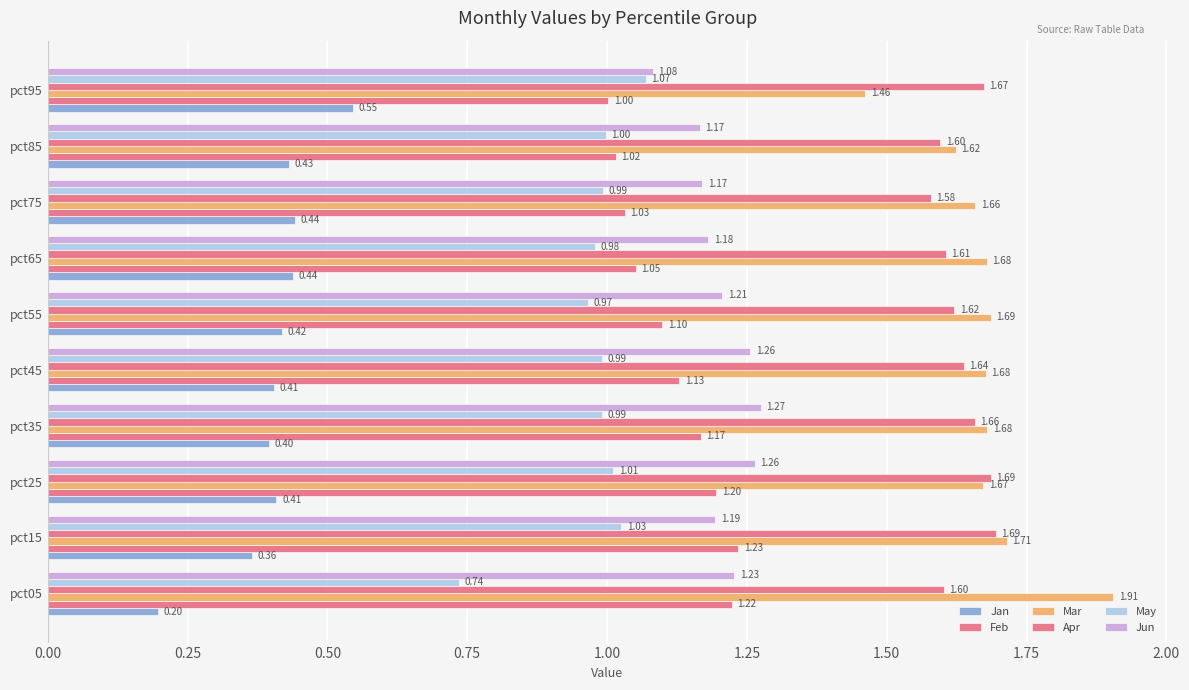

Are the bars horizontal?

Yes